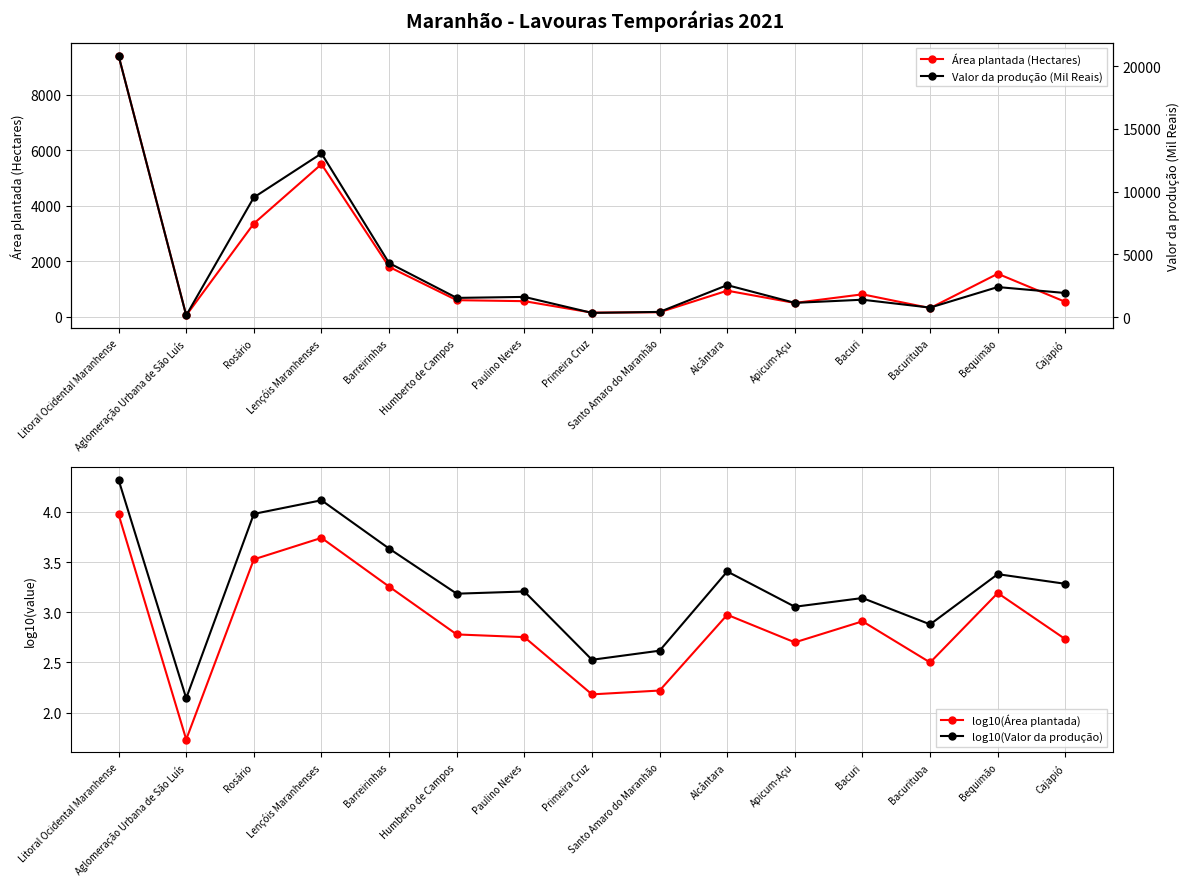

True or false: Valor da produção (Mil Reais) has a value of 1134.0 at Apicum-Açu.

True